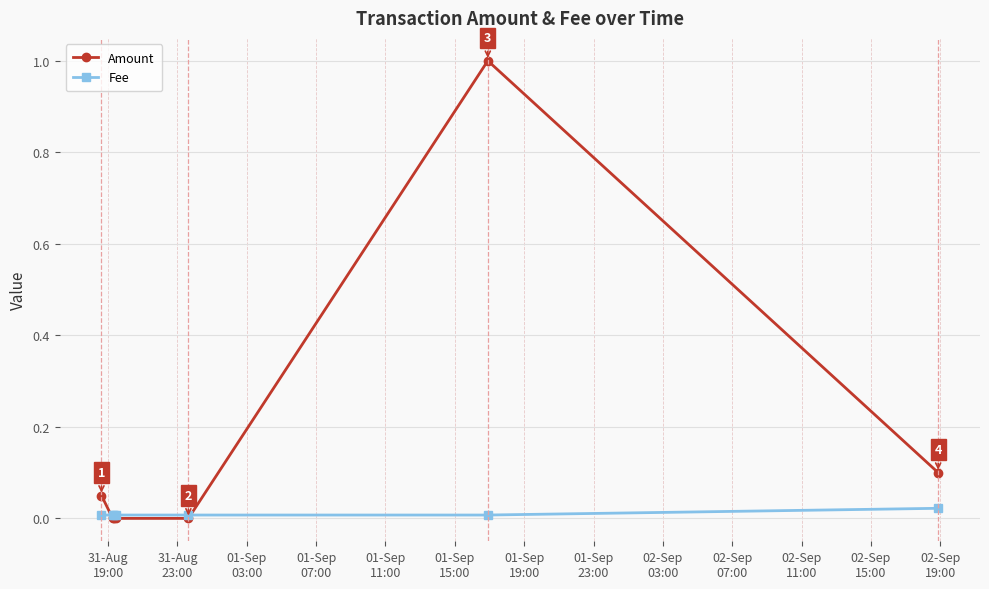

Rank the series by their average value, from lowest to highest.

Fee, Amount